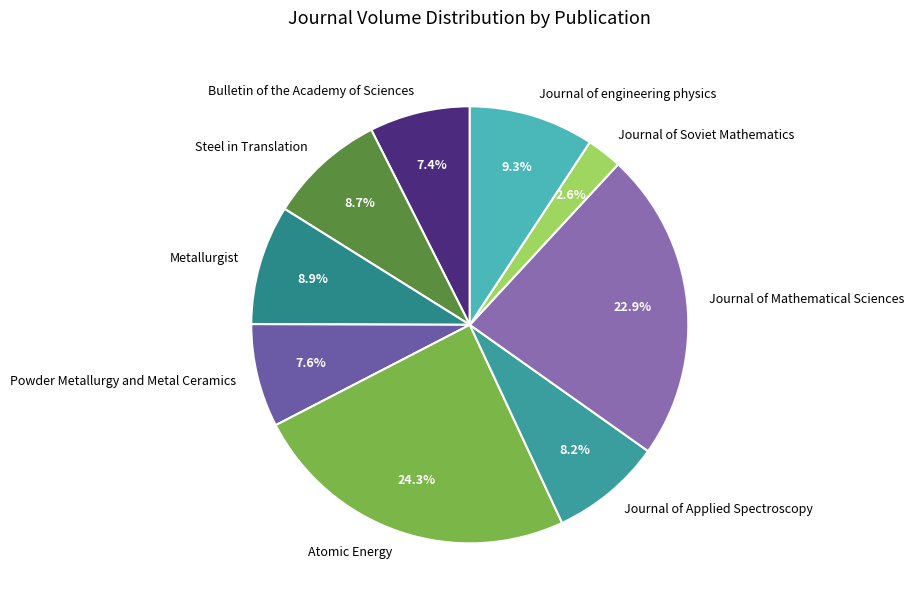

Is there any slice that represents more than half of the pie?

No